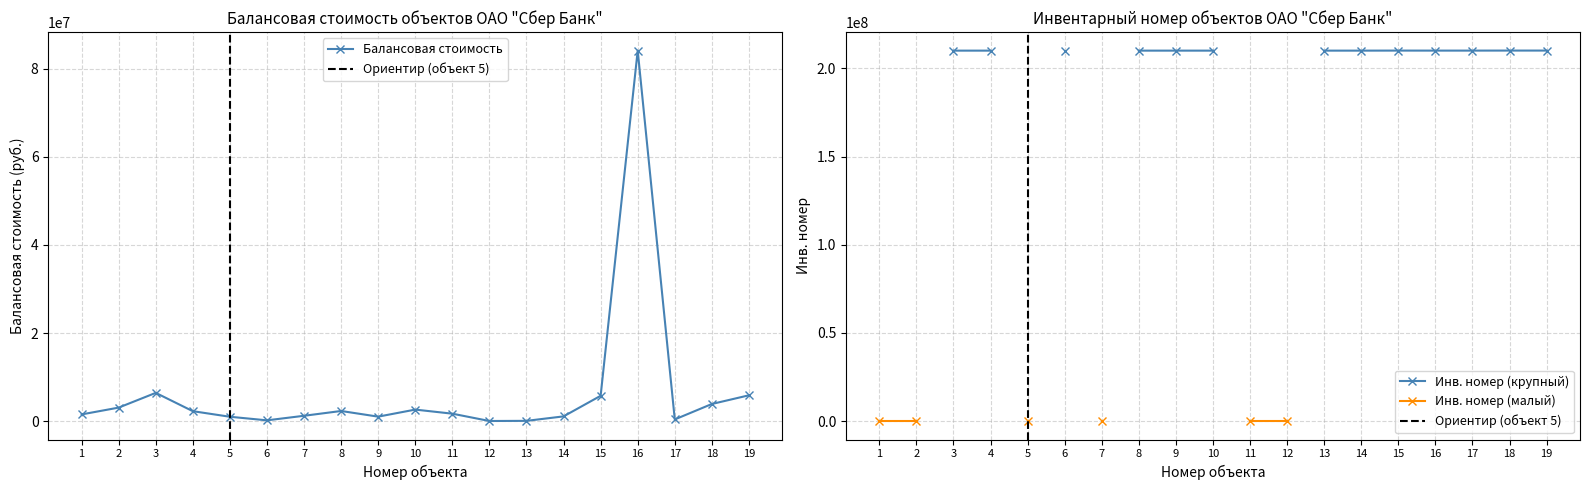

What is the sum of the values at 16 and 5?

85123540.4